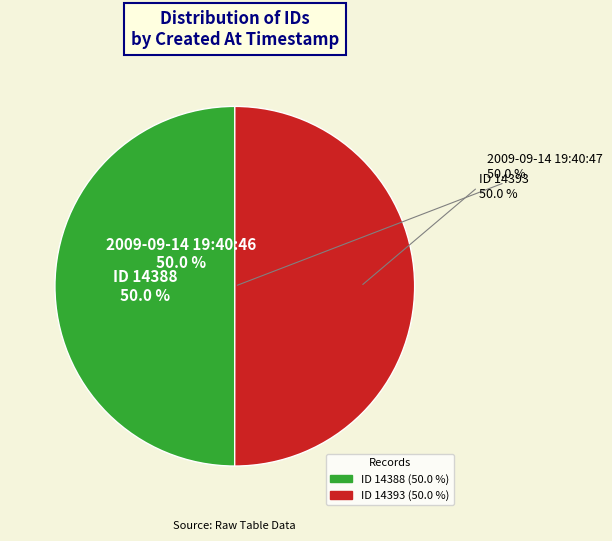

What percentage is the 2009-09-14 19:40:47 UTC slice, to the nearest percent?

50%